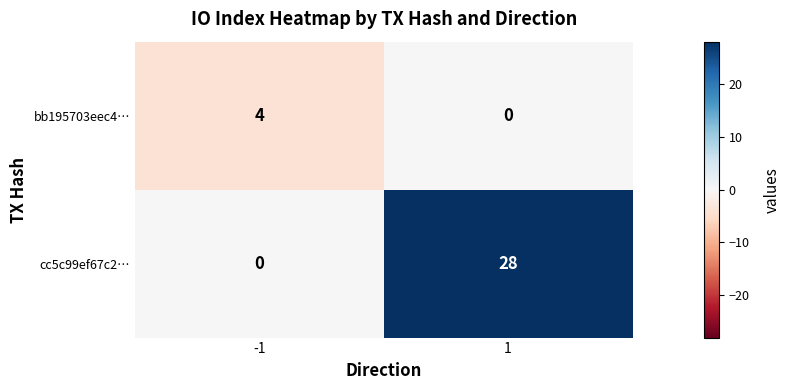

What is the spread (max minus min) of values at 1?

28